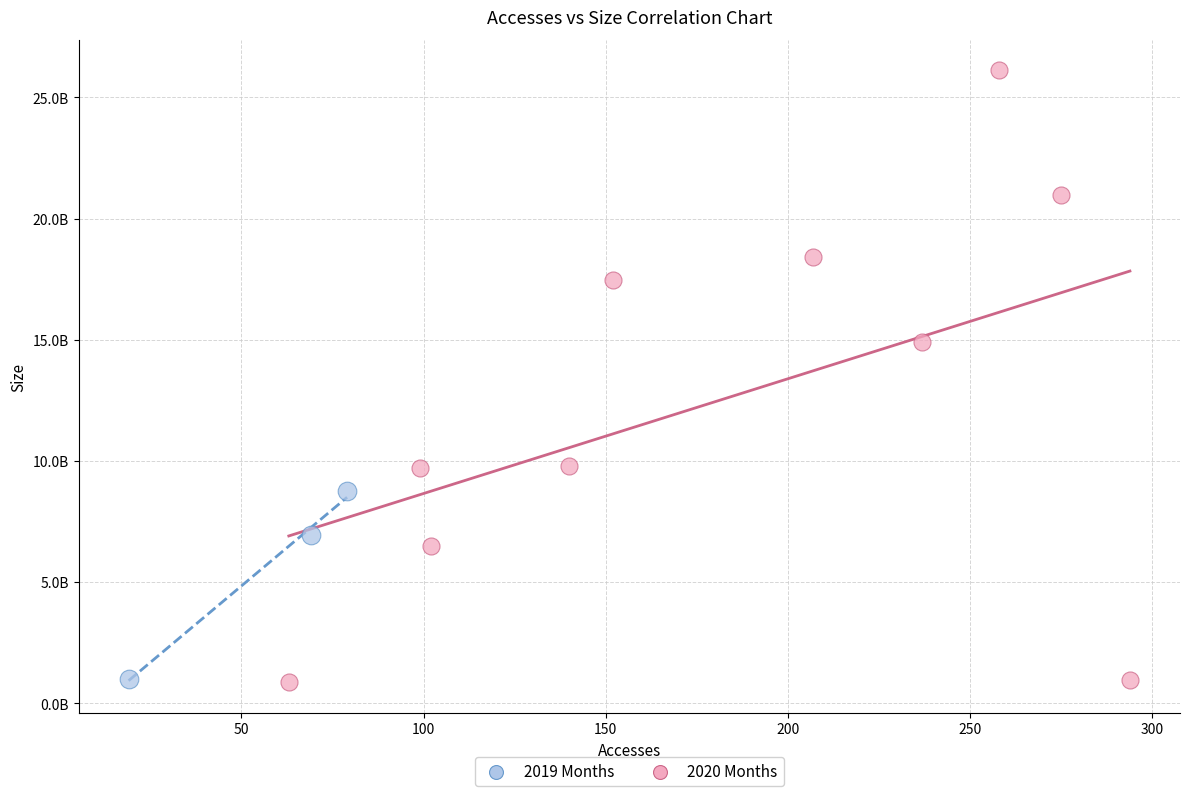

What are all the series names shown in the legend?

2019 Months, 2020 Months